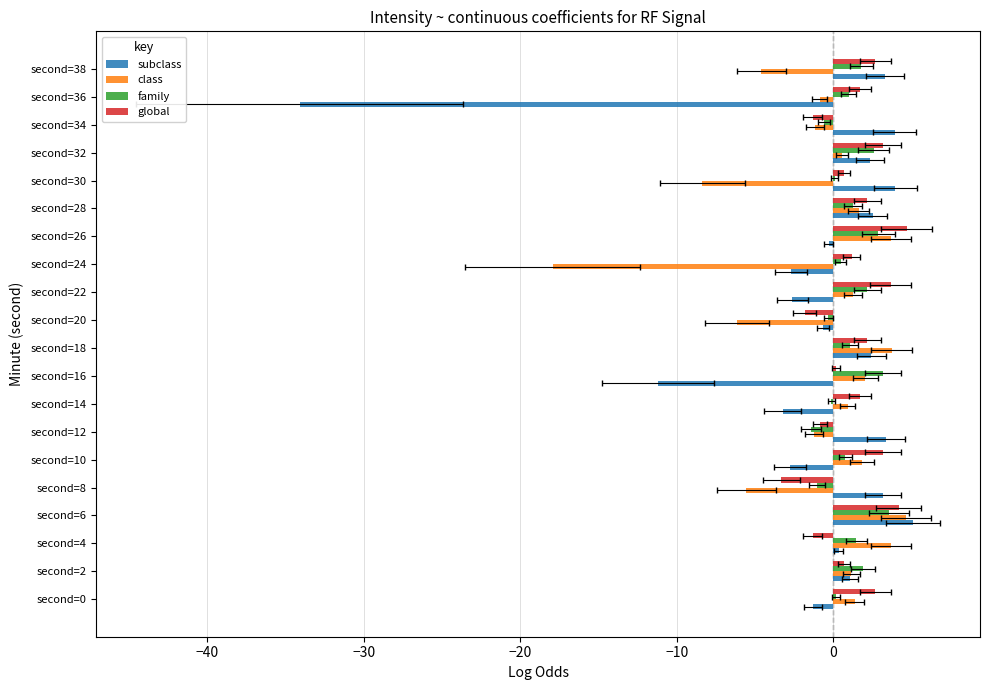

What is the value of the global bar at the 1st from the left?

2.7